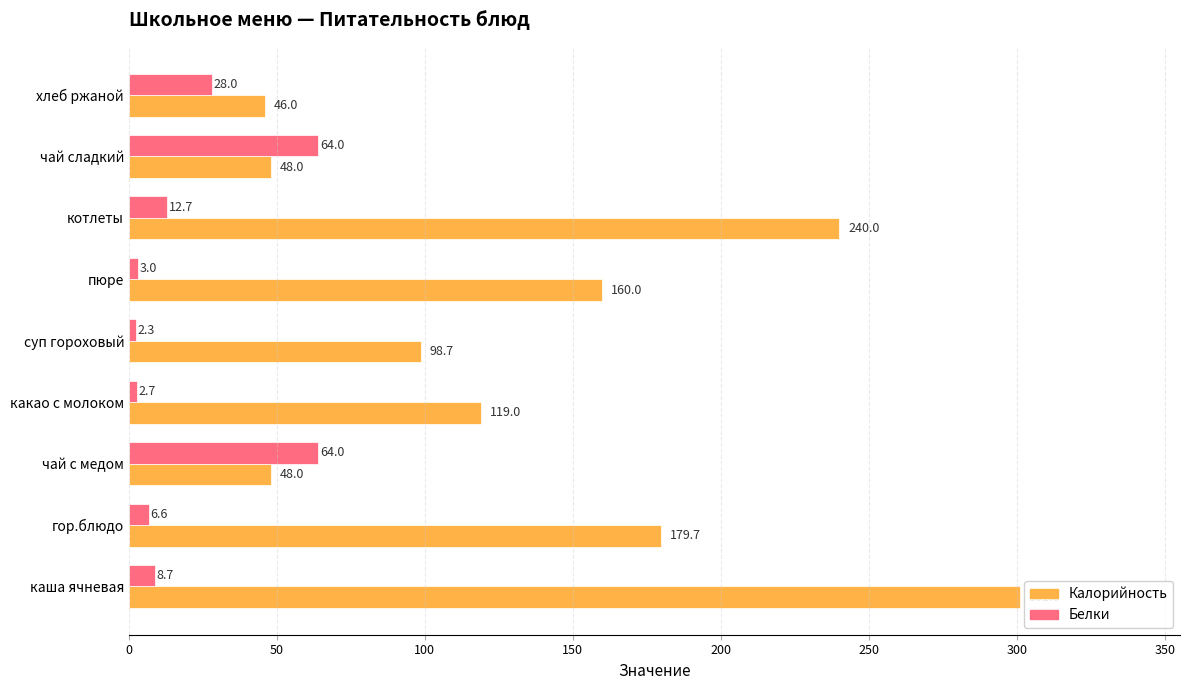

What is the minimum value shown in the chart?

2.3